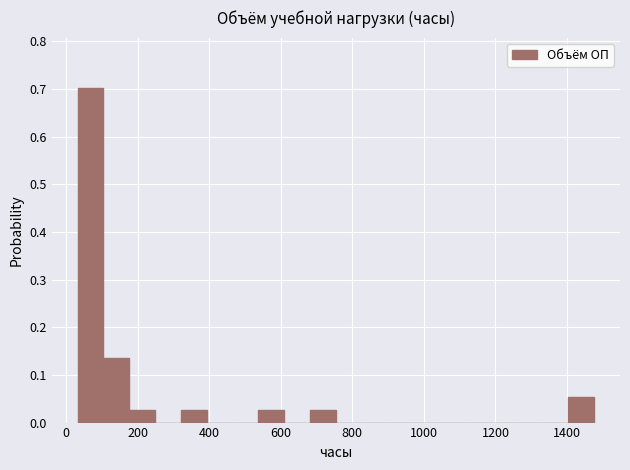

Read against the x-axis, roughly where is the centre of the tallest bar?

60